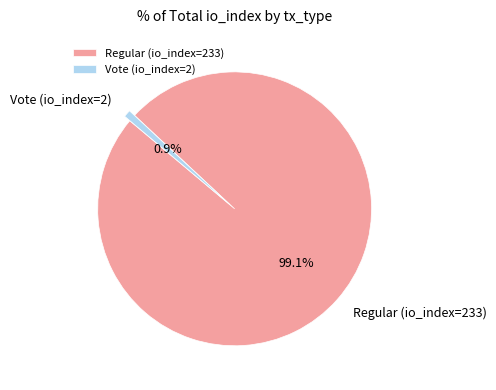

Which has a higher value, Vote (io_index=2) or Regular (io_index=233)?

Regular (io_index=233)